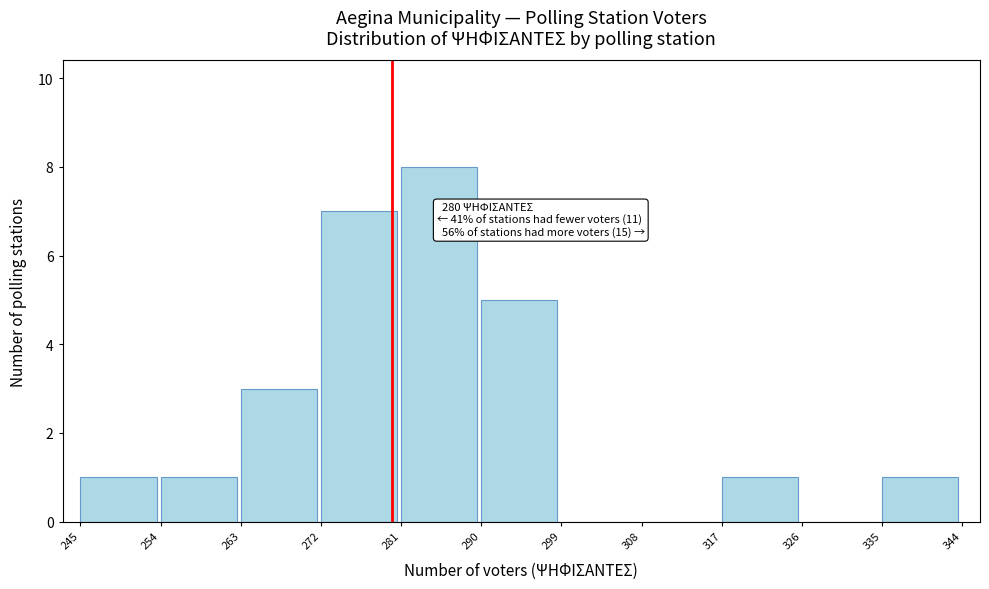

Which range on the x-axis has the tallest bar?

281 to 290